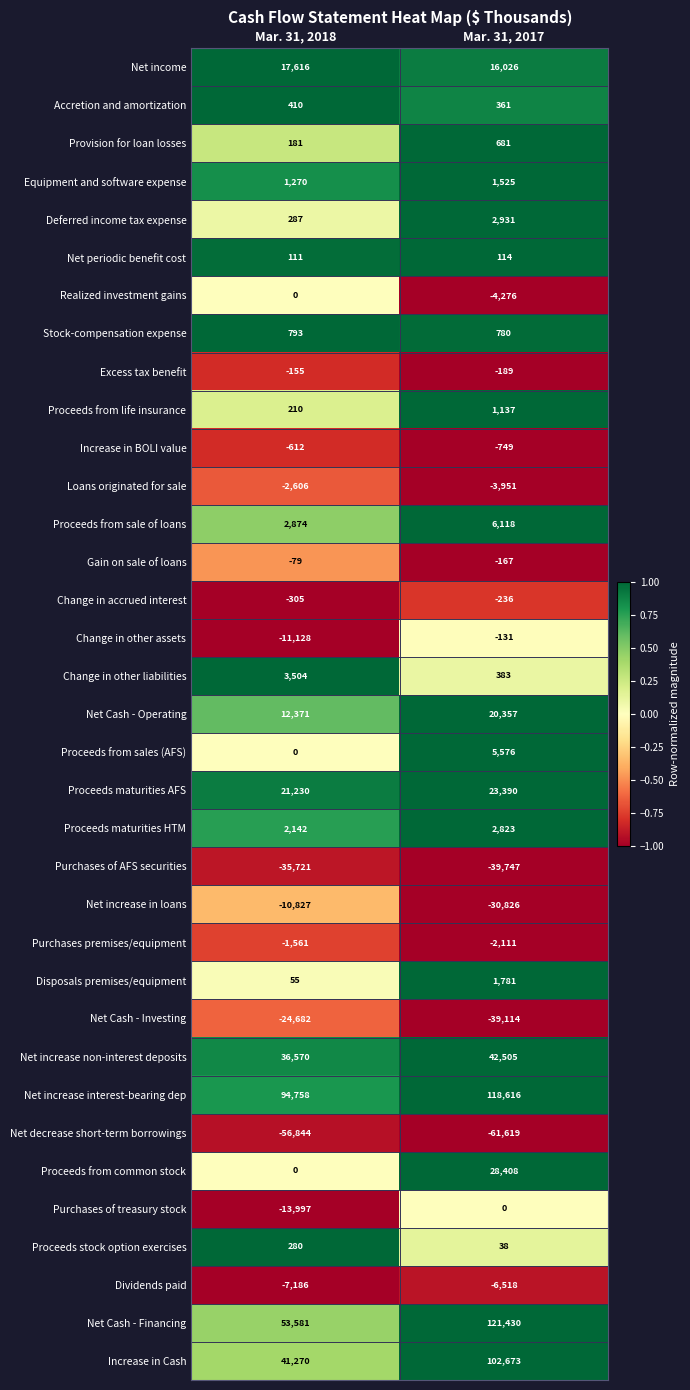

Which series has the largest range (max minus min)?

Net Cash - Financing